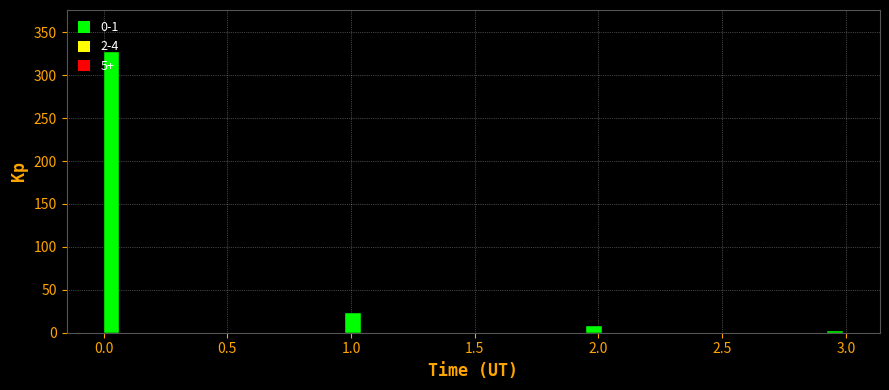

Around what value on the x-axis is the tallest bar? Give the approximate position of its centre, as read against the axis.

0.05